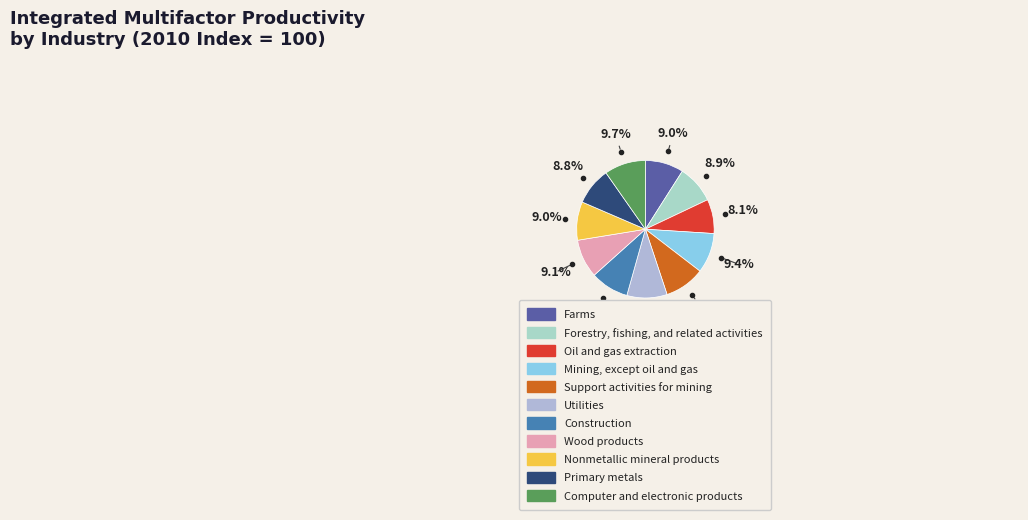

Rank the categories by value from highest to lowest.

Computer and electronic products, Support activities for mining, Utilities, Mining, except oil and gas, Wood products, Nonmetallic mineral products, Farms, Construction, Forestry, fishing, and related activities, Primary metals, Oil and gas extraction